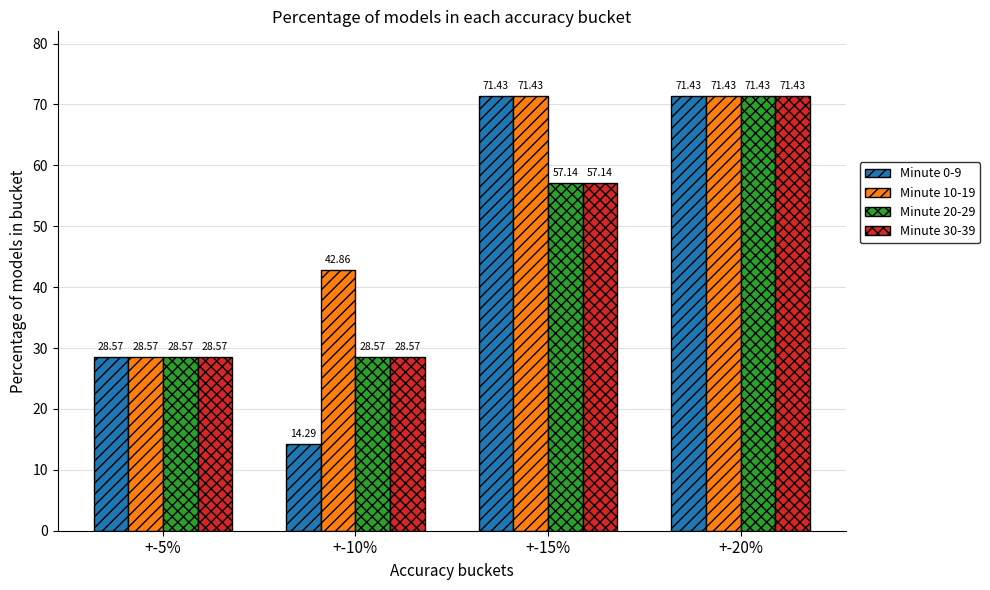

What is the greatest value displayed?

71.4